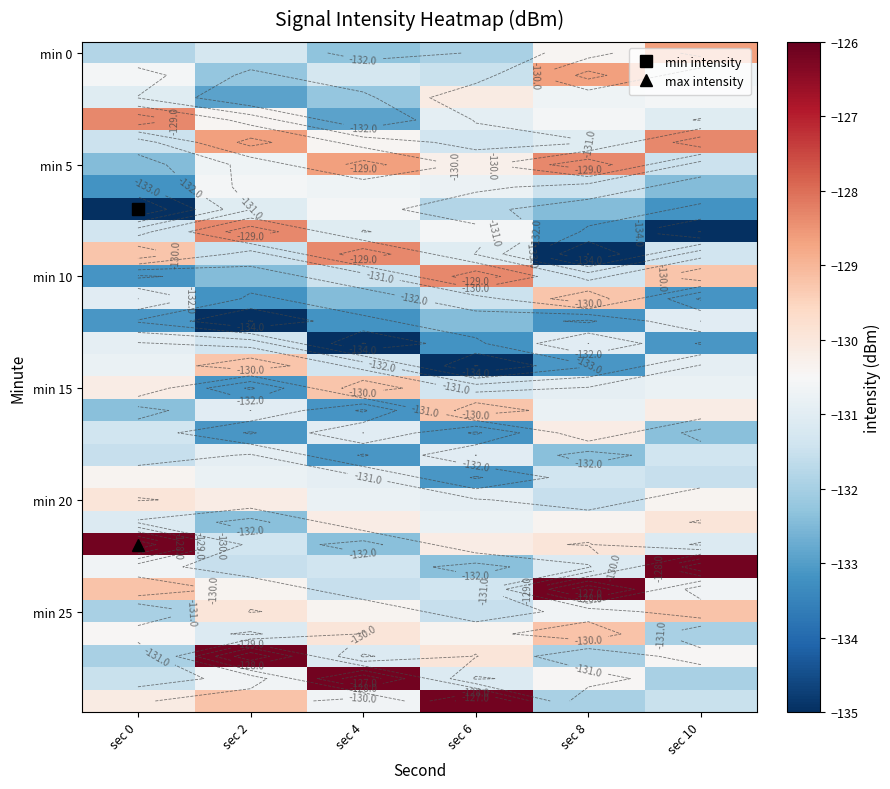

At which label does min 5 first exceed -130?

sec 4